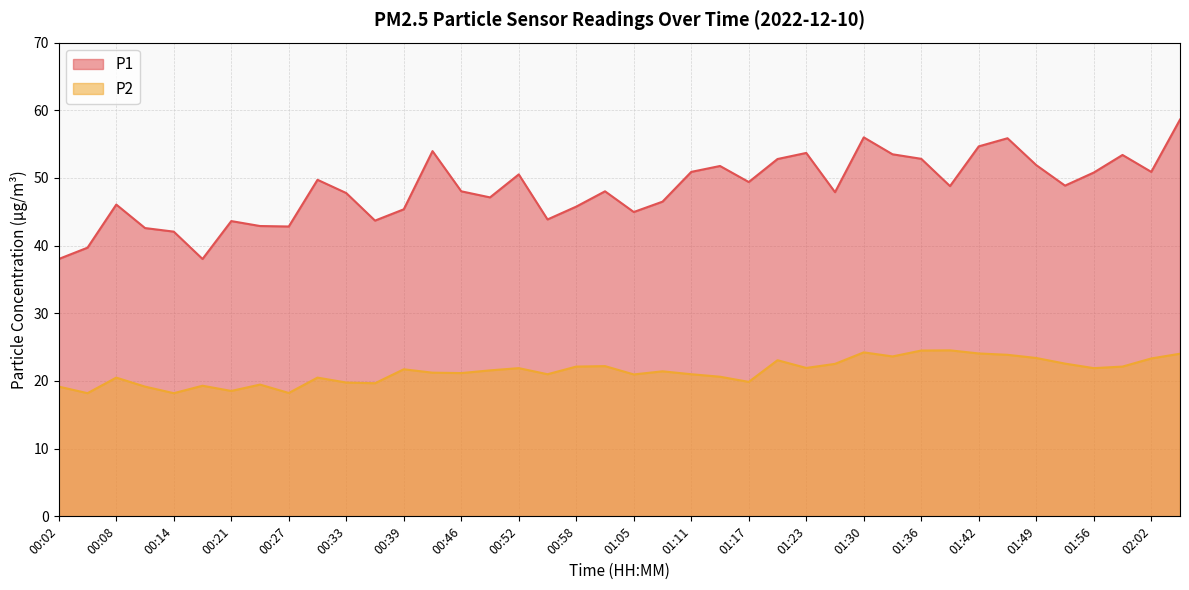

How many series are shown in this chart?

2